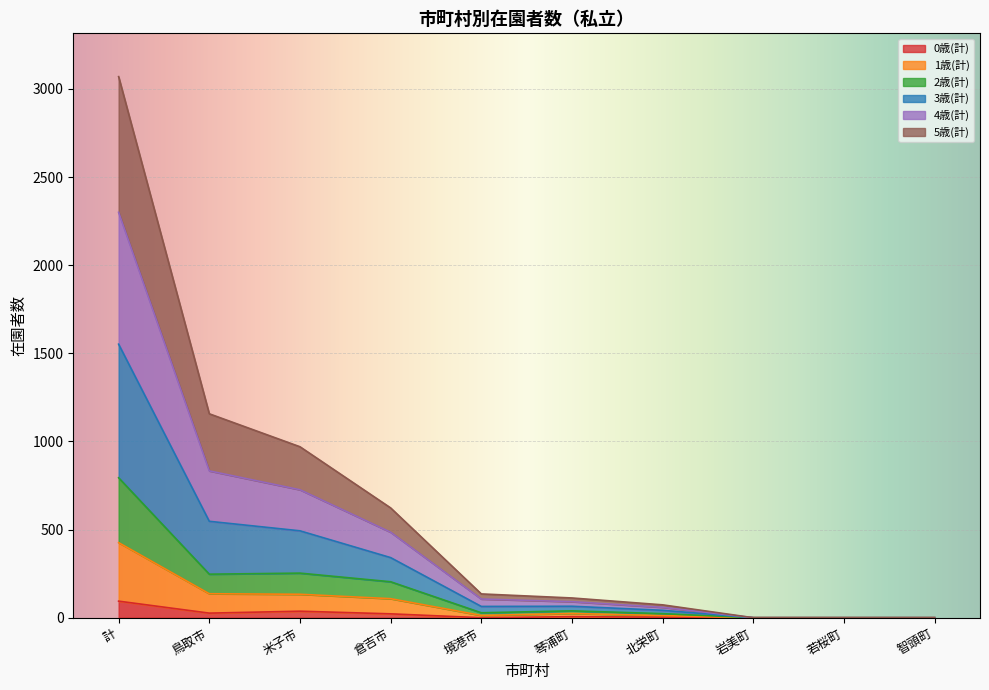

List the labels in order of 1歳(計) value, smallest first.

岩美町, 若桜町, 智頭町, 北栄町, 境港市, 琴浦町, 倉吉市, 米子市, 鳥取市, 計